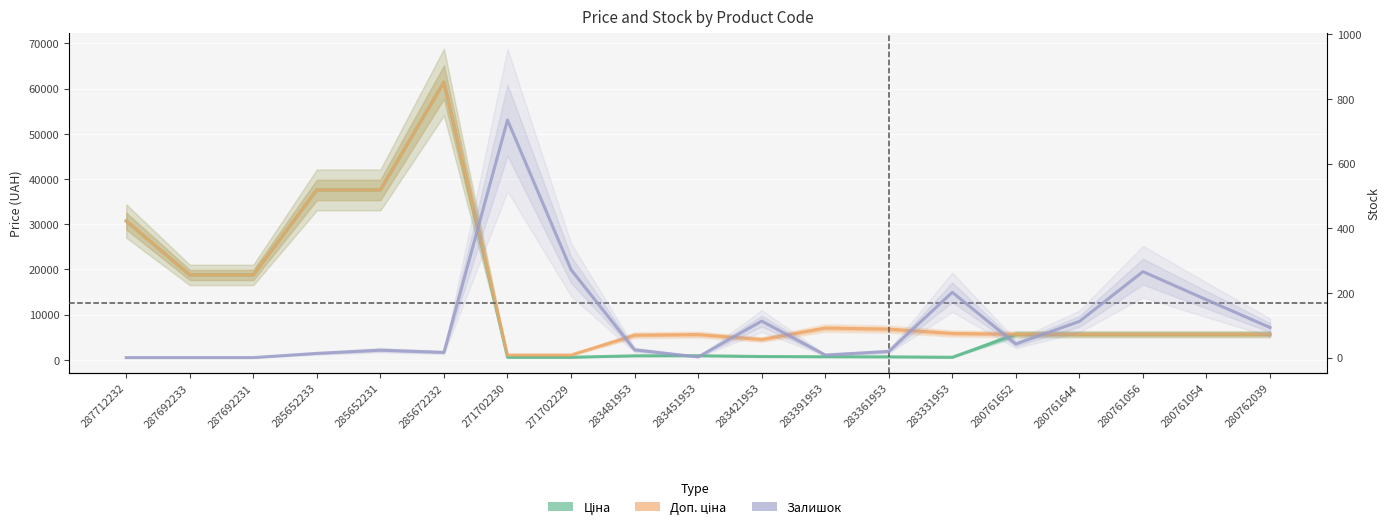

Reading left to right, transcribe all the data shown in this chart.

Ціна: 287712232=30717.1	287692233=18796.8	287692231=18796.8	285652233=37593.6	285652231=37593.6	285672232=61434.3	271702230=589.9	271702229=589.9	283481953=910.4	283451953=934.5	283421953=752.2	283391953=705.1	283361953=681.0	283331953=584.4	280761652=5673.8	280761644=5673.8	280761056=5673.8	280761054=5673.8	280762039=5673.8
Доп. ціна: 287712232=30717.1	287692233=18796.8	287692231=18796.8	285652233=37593.6	285652231=37593.6	285672232=61434.3	271702230=1081.7	271702229=1081.7	283481953=5462.3	283451953=5607.2	283421953=4513.3	283391953=7051.3	283361953=6809.8	283331953=5843.9	280761652=5673.8	280761644=5673.8	280761056=5673.8	280761054=5673.8	280762039=5673.8
Залишок: 287712232=0.0	287692233=0.0	287692231=0.0	285652233=13.0	285652231=23.0	285672232=16.0	271702230=735.0	271702229=272.0	283481953=24.0	283451953=2.0	283421953=113.0	283391953=8.0	283361953=19.0	283331953=202.0	280761652=42.0	280761644=112.0	280761056=266.0	280761054=179.0	280762039=93.0